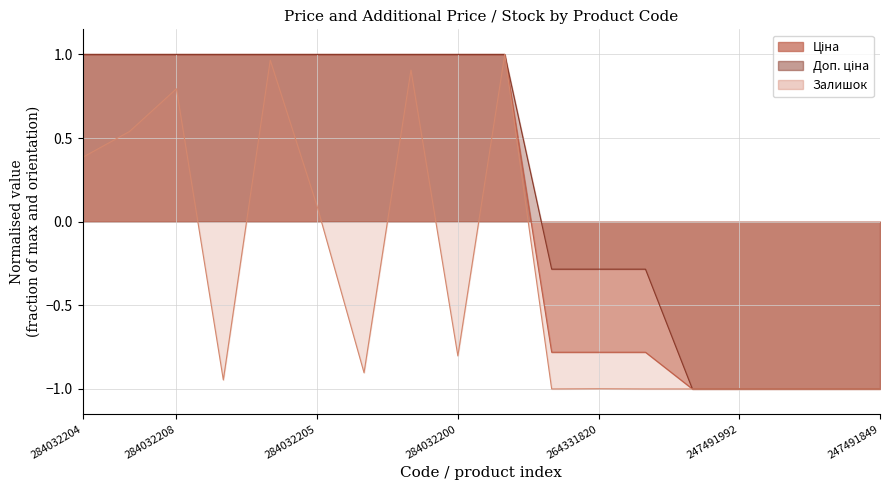

The Ціна series shows 0.2 at 284032199. True or false?

False